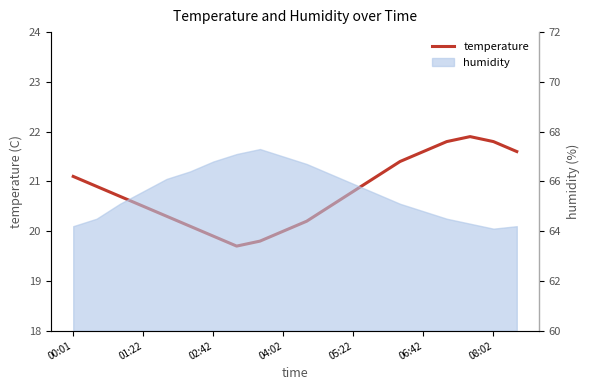

How many points are lower than both their immediate neighbors (excluding endpoints)?

1